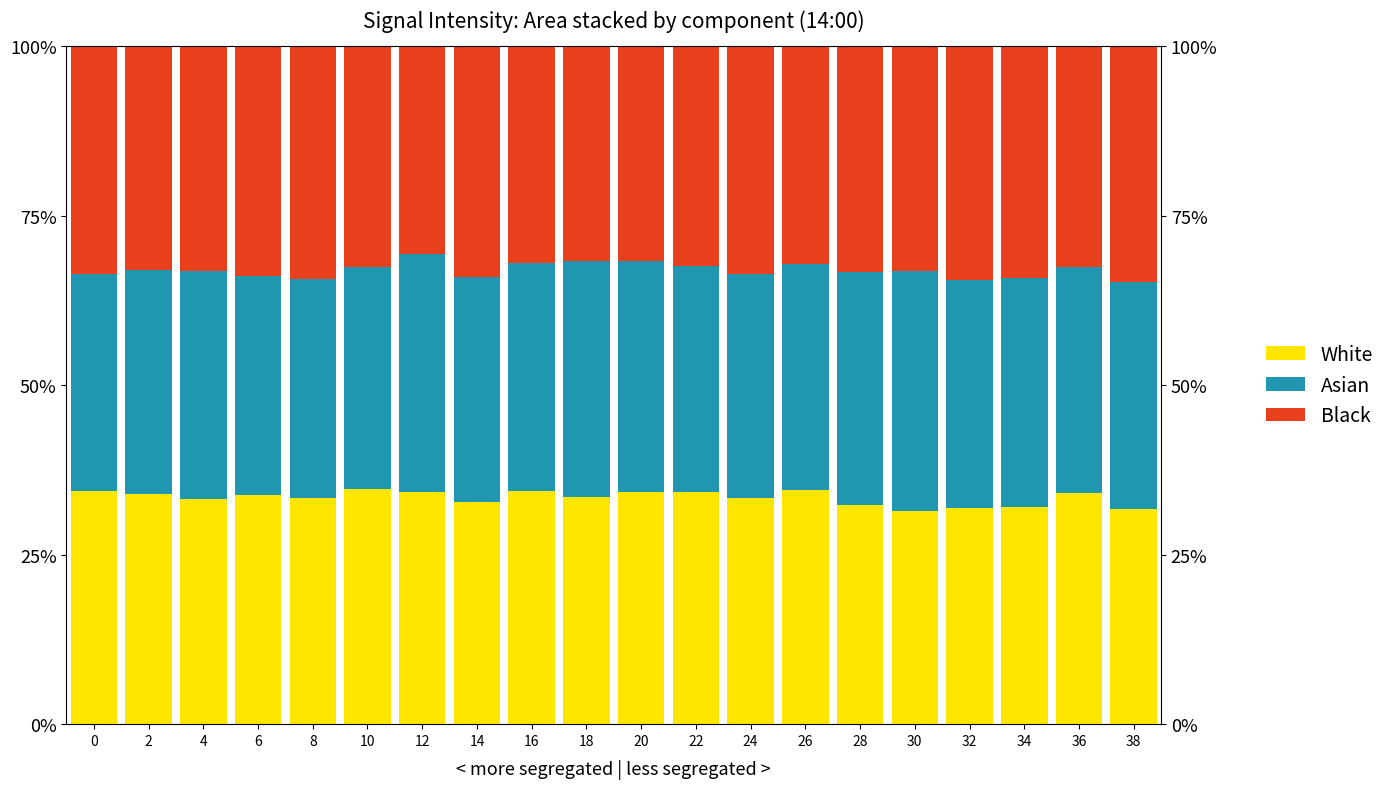

Reading left to right, what are all the values shown in this chart?

White: 0=34.3	2=33.9	4=33.2	6=33.7	8=33.3	10=34.7	12=34.2	14=32.7	16=34.3	18=33.5	20=34.2	22=34.3	24=33.3	26=34.5	28=32.3	30=31.5	32=31.8	34=32.1	36=34.1	38=31.7
Asian: 0=32.1	2=33.1	4=33.6	6=32.4	8=32.4	10=32.7	12=35.1	14=33.2	16=33.7	18=34.8	20=34.0	22=33.3	24=33.2	26=33.4	28=34.3	30=35.3	32=33.7	34=33.7	36=33.2	38=33.5
Black: 0=33.6	2=33.0	4=33.2	6=33.9	8=34.3	10=32.6	12=30.7	14=34.1	16=31.9	18=31.7	20=31.8	22=32.5	24=33.5	26=32.1	28=33.4	30=33.2	32=34.5	34=34.2	36=32.6	38=34.8